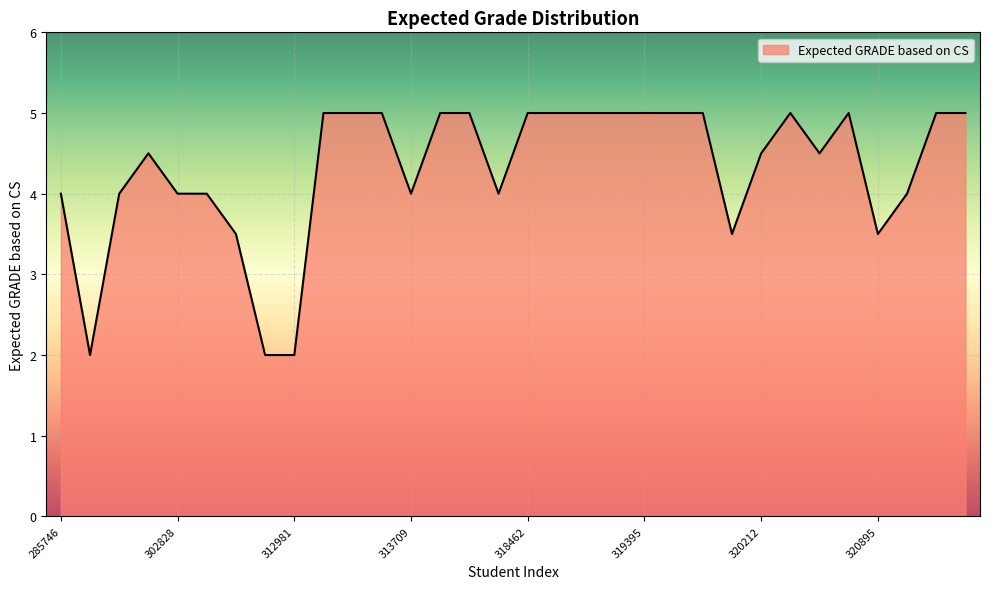

What is the minimum value shown in the chart?

2.0